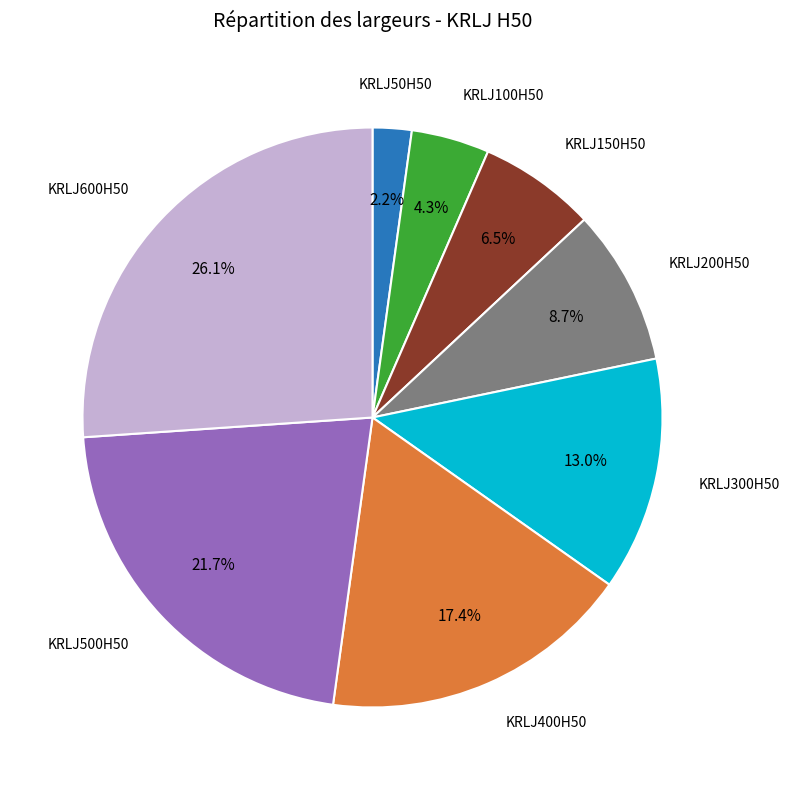

Is there any slice that represents more than half of the pie?

No